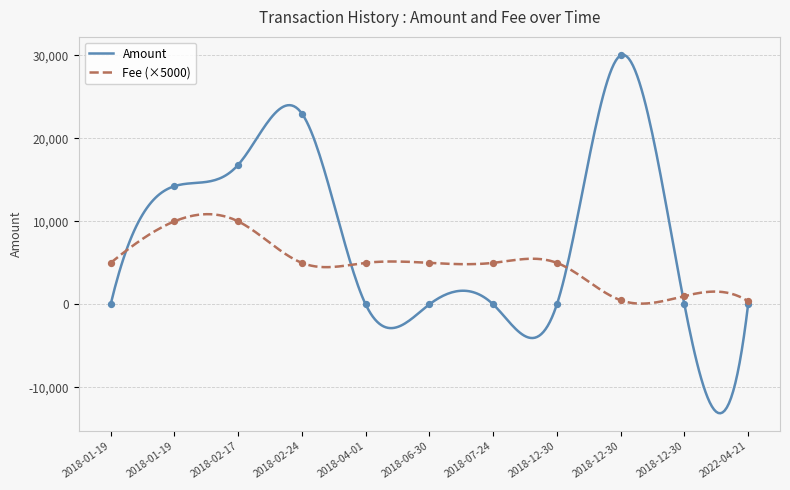

At which category is the sum across all series the highest?

2018-12-30